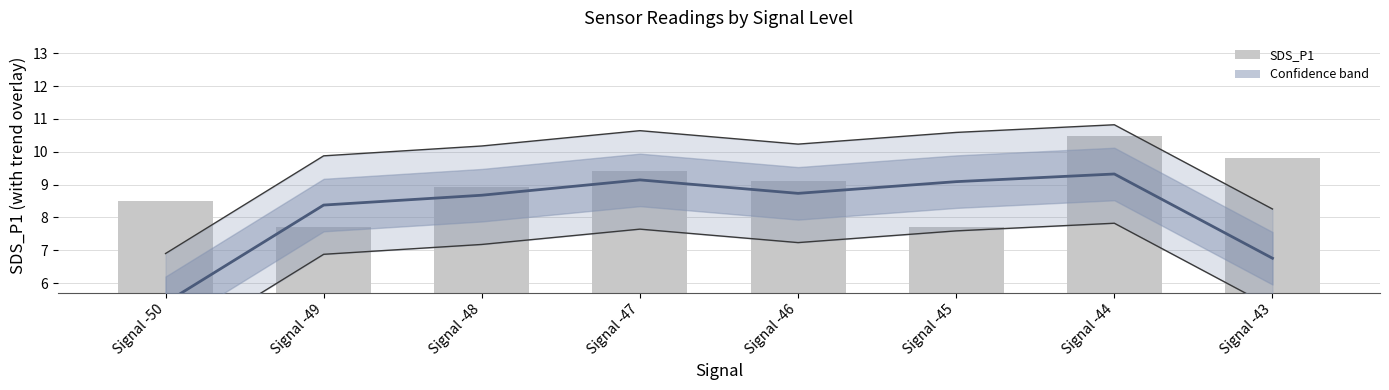

Which series has the largest range (max minus min)?

Trend